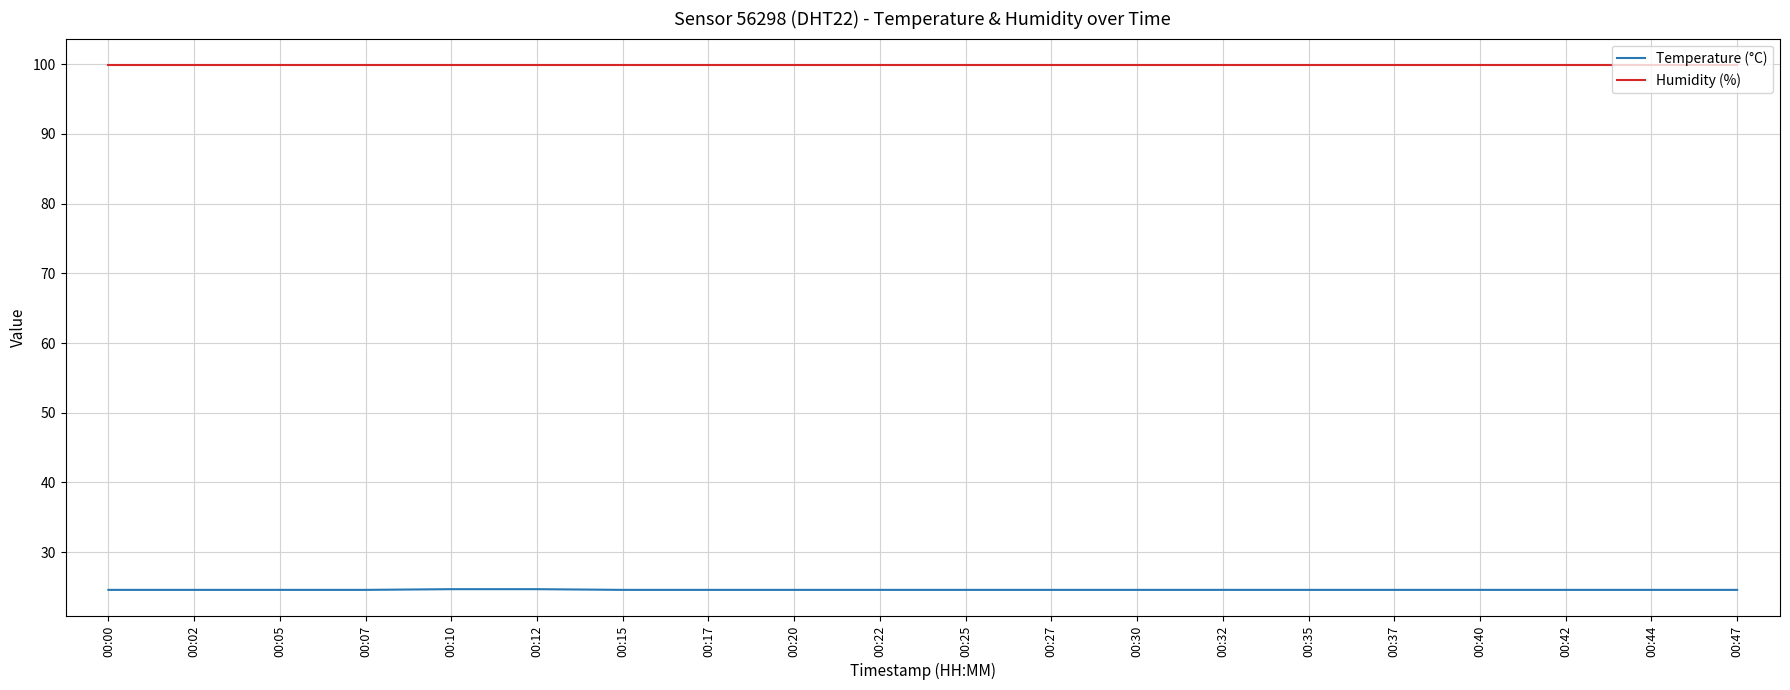

True or false: Humidity (%) has a value of 99.9 at 00:20.

True